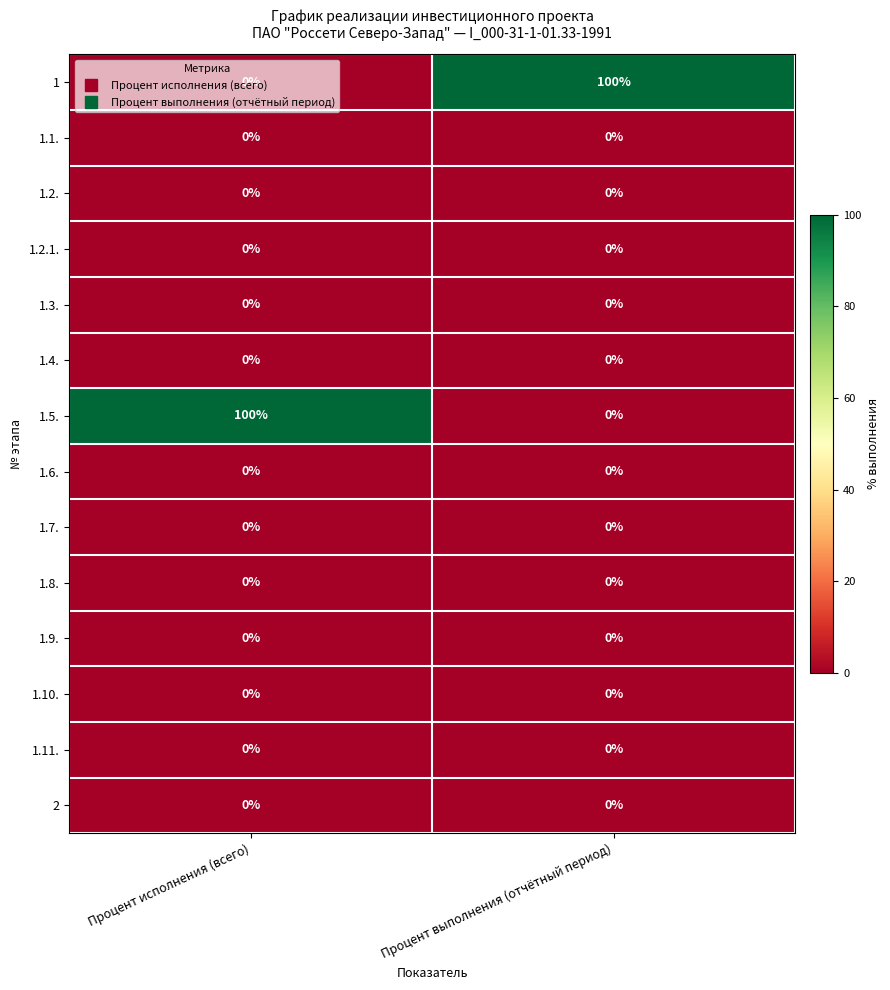

What is the difference between the highest and lowest values at Процент выполнения (отчётный период)?

100